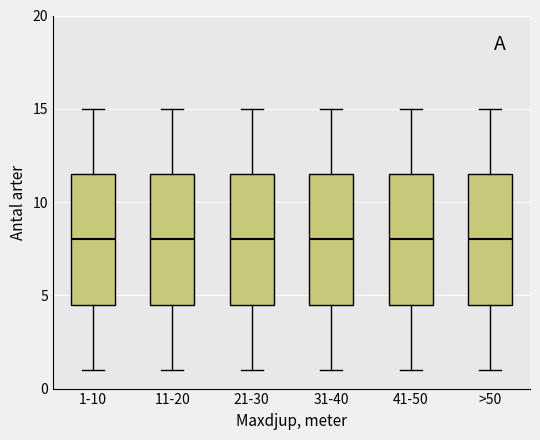

Reading left to right, read every box against the y-axis: the position of its median line, the range the box covers, and the ends of its whiskers. The values are not printed on the chart, so give them approximately, as read against the axis.

1-10: median 8.0, box 4.5 to 11.5, whiskers 1.0 to 15.0
11-20: median 8.0, box 4.5 to 11.5, whiskers 1.0 to 15.0
21-30: median 8.0, box 4.5 to 11.5, whiskers 1.0 to 15.0
31-40: median 8.0, box 4.5 to 11.5, whiskers 1.0 to 15.0
41-50: median 8.0, box 4.5 to 11.5, whiskers 1.0 to 15.0
>50: median 8.0, box 4.5 to 11.5, whiskers 1.0 to 15.0